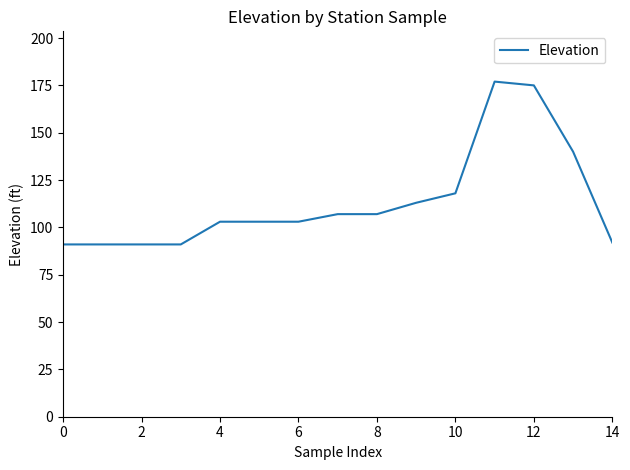

Count the number of categories in the chart.

15